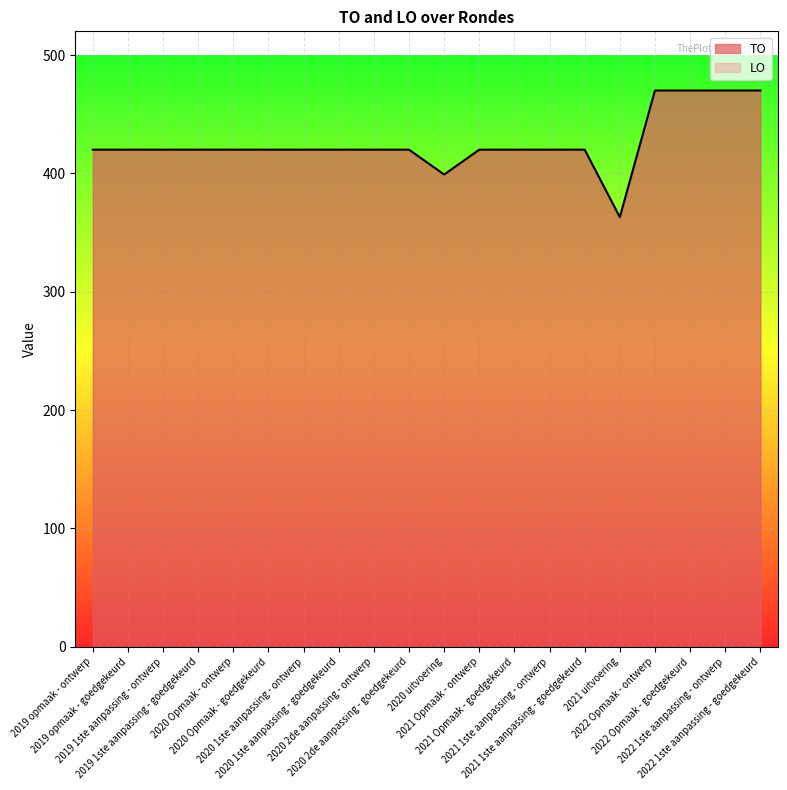

How many data points are less than 420?

2